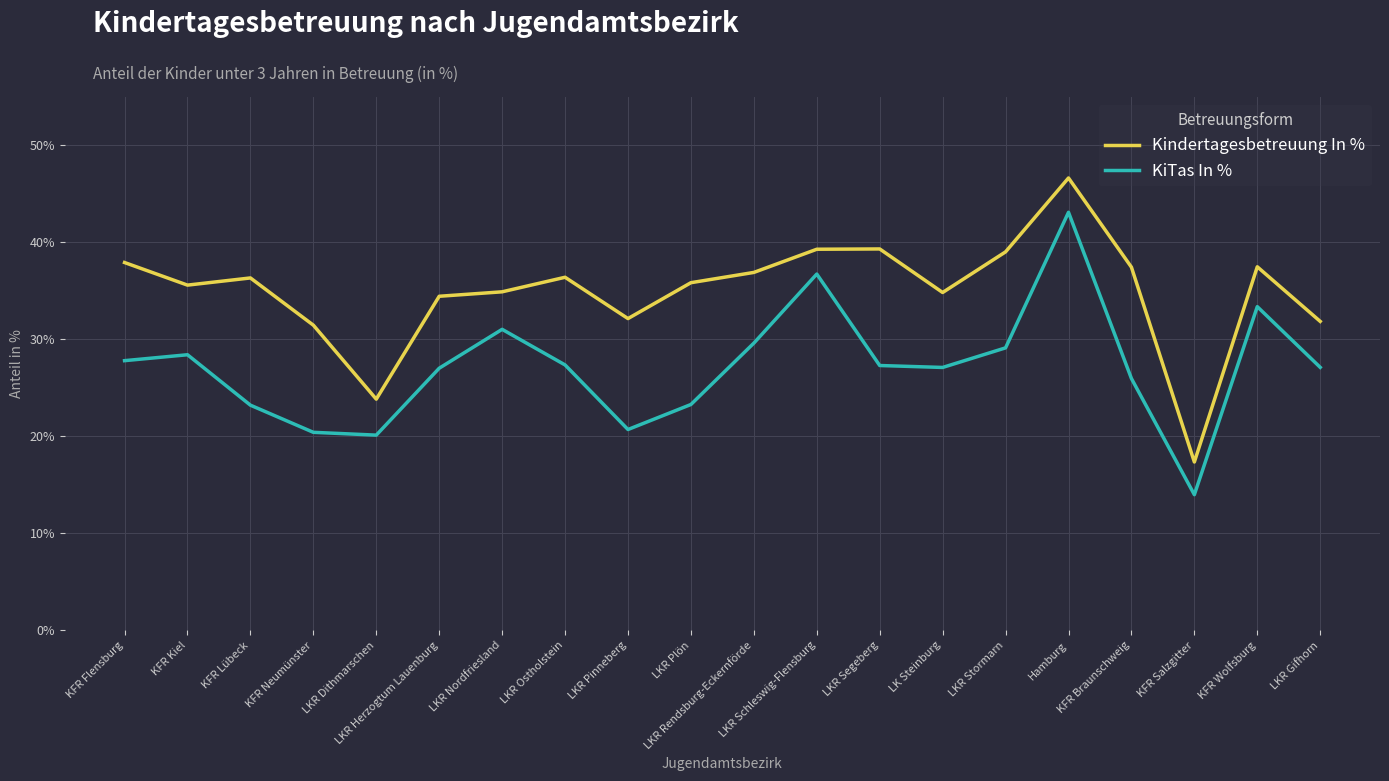

What value does the Kindertagesbetreuung In % series have at KFR Flensburg?

37.9